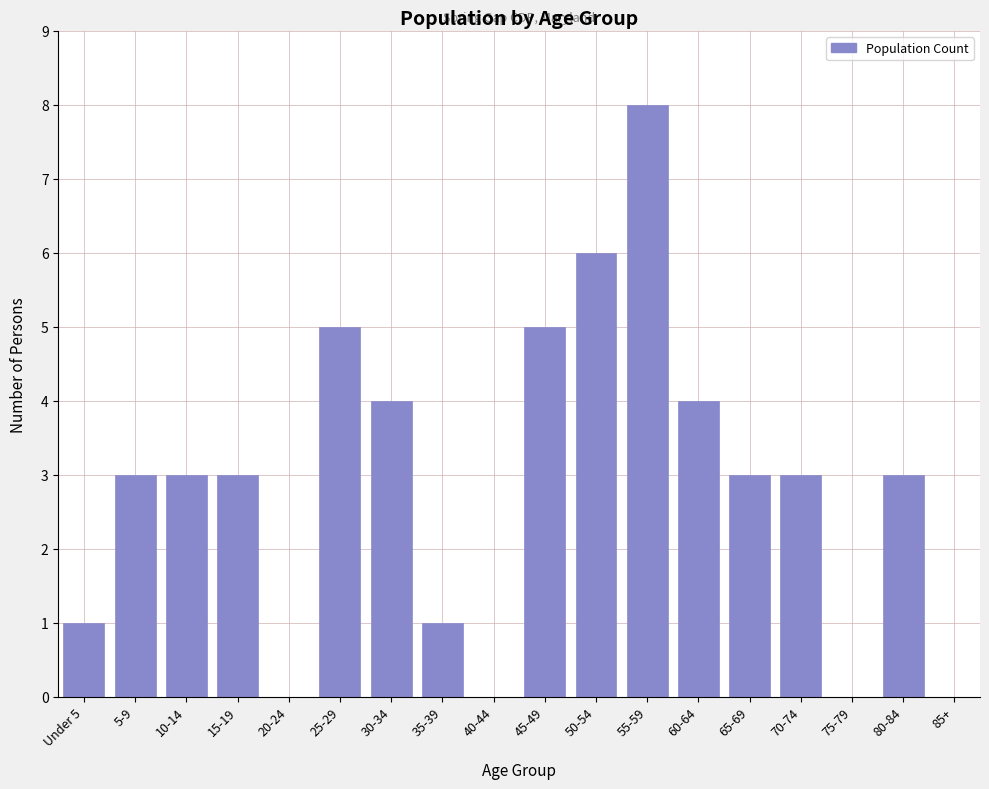

Reading right to left, extract all data points from this chart.

85+=0	80-84=3	75-79=0	70-74=3	65-69=3	60-64=4	55-59=8	50-54=6	45-49=5	40-44=0	35-39=1	30-34=4	25-29=5	20-24=0	15-19=3	10-14=3	5-9=3	Under 5=1